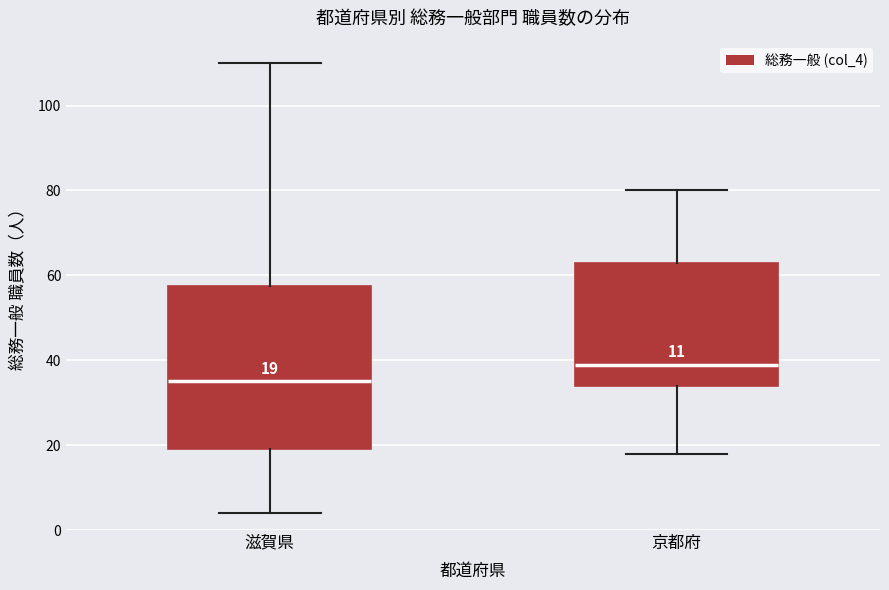

Which box has the lowest median line?

滋賀県